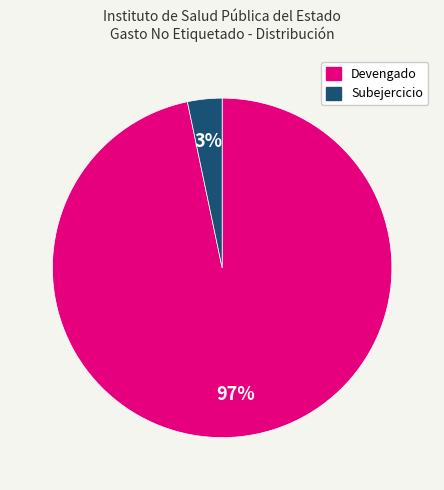

To the nearest percent, what is the average slice percentage?

50%